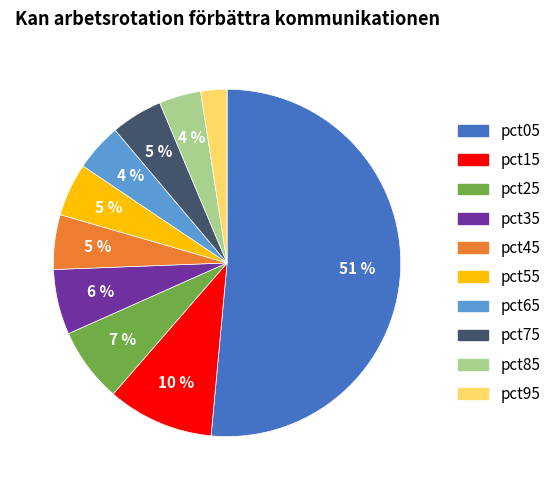

Do pct75 and pct65 together represent more than half of the pie?

No